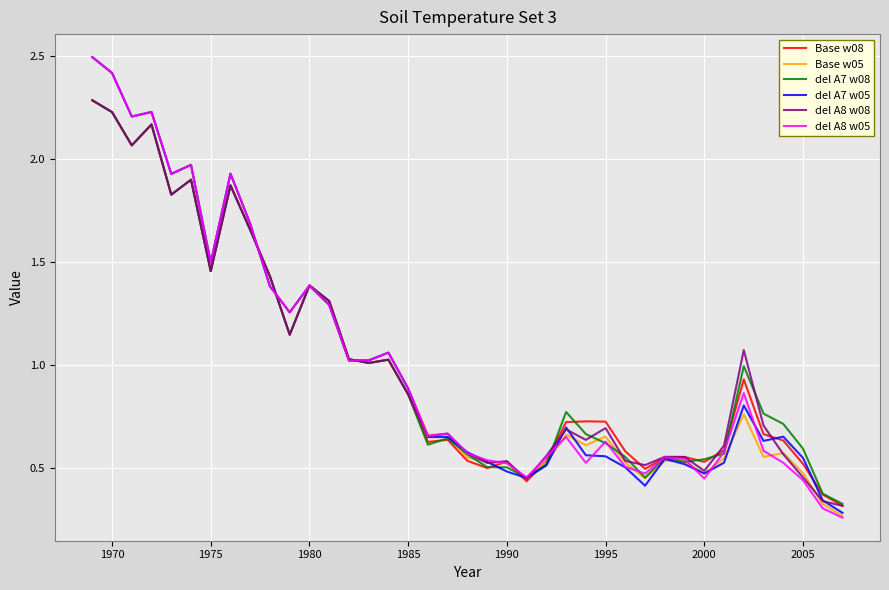

What is the maximum value shown in the chart?

2.5